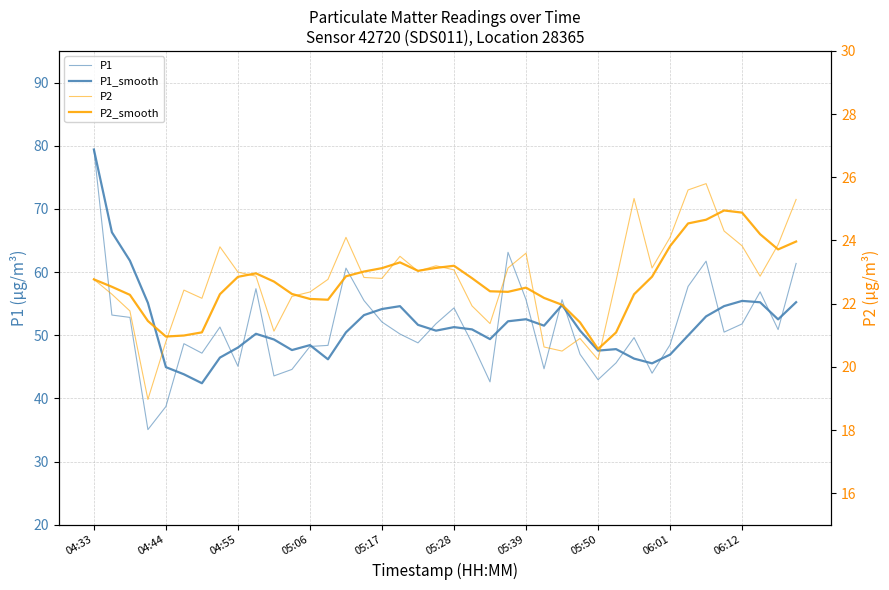

How many values in the P1_smooth series exceed 50?

24